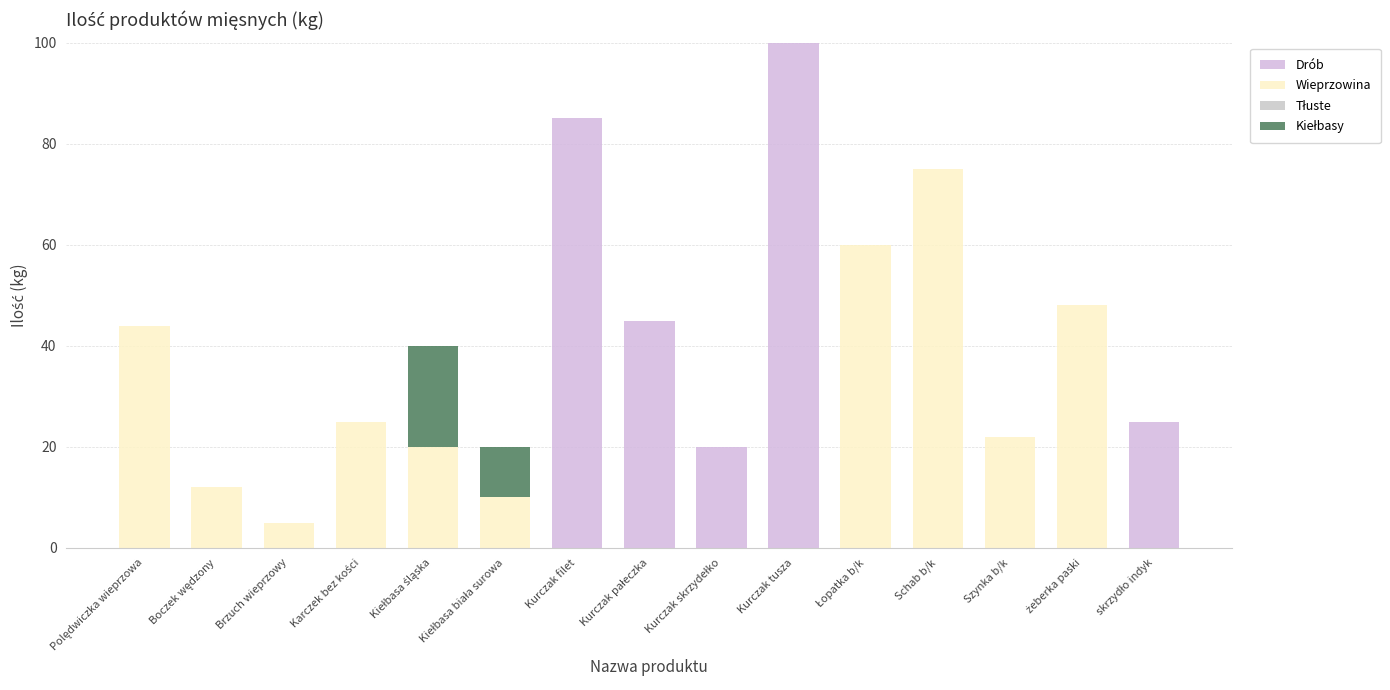

What is the total value across all series at Boczek wędzony?

12